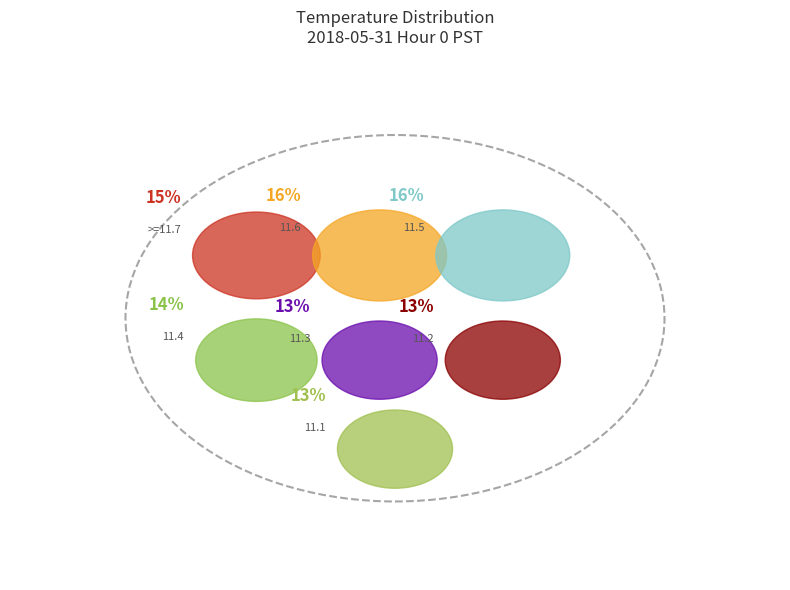

Is there any slice that represents more than half of the pie?

No